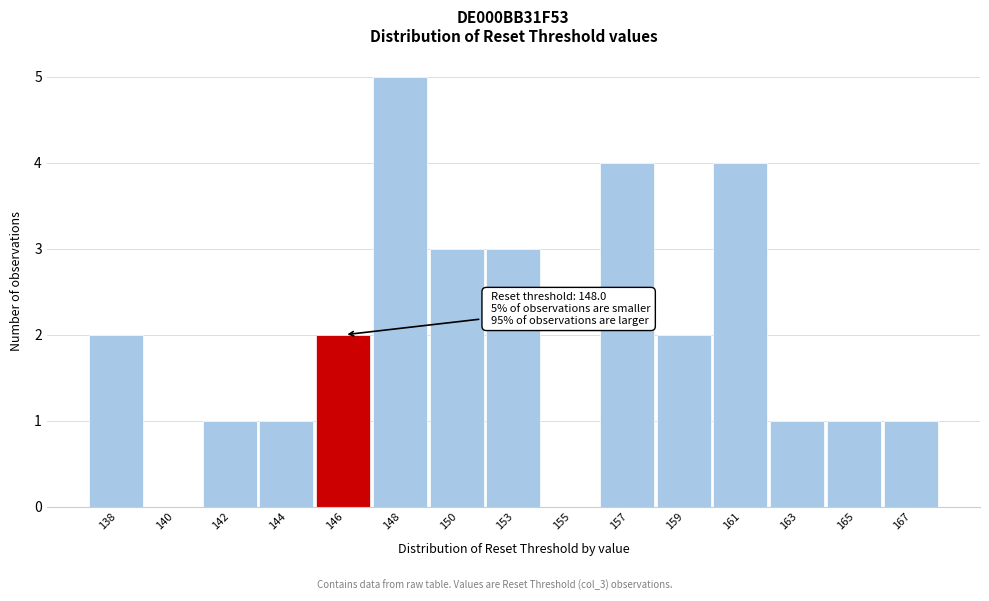

Reading left to right, extract all data points from this chart.

138=2	140=0	142=1	144=1	146=2	148=5	150=3	153=3	155=0	157=4	159=2	161=4	163=1	165=1	167=1